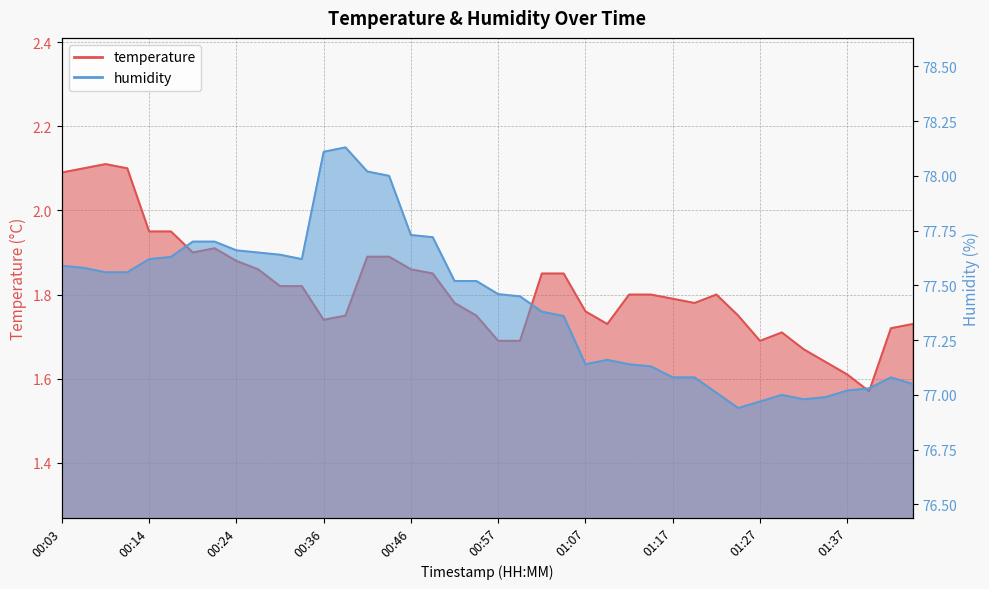

In temperature, how many points are higher than both neighbors (excluding endpoints)?

4